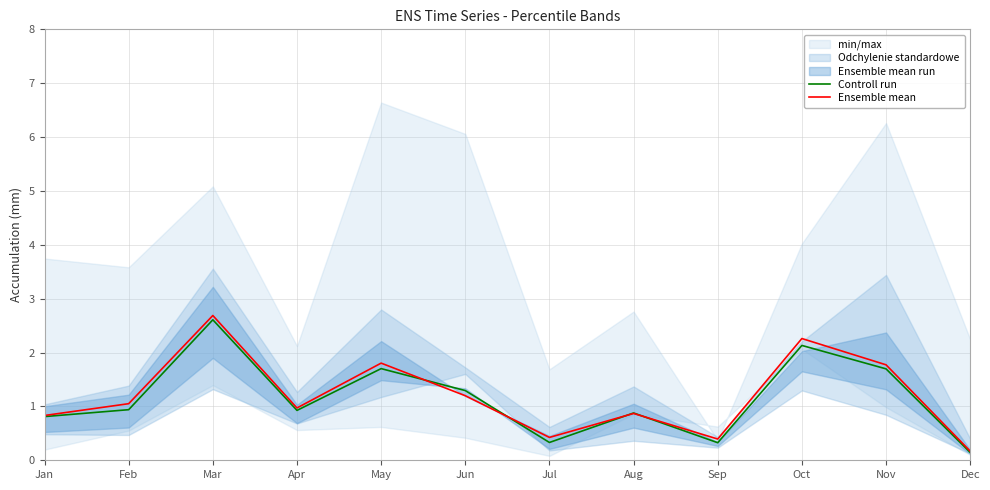

The value of Controll run at Apr is 0.6. True or false?

False